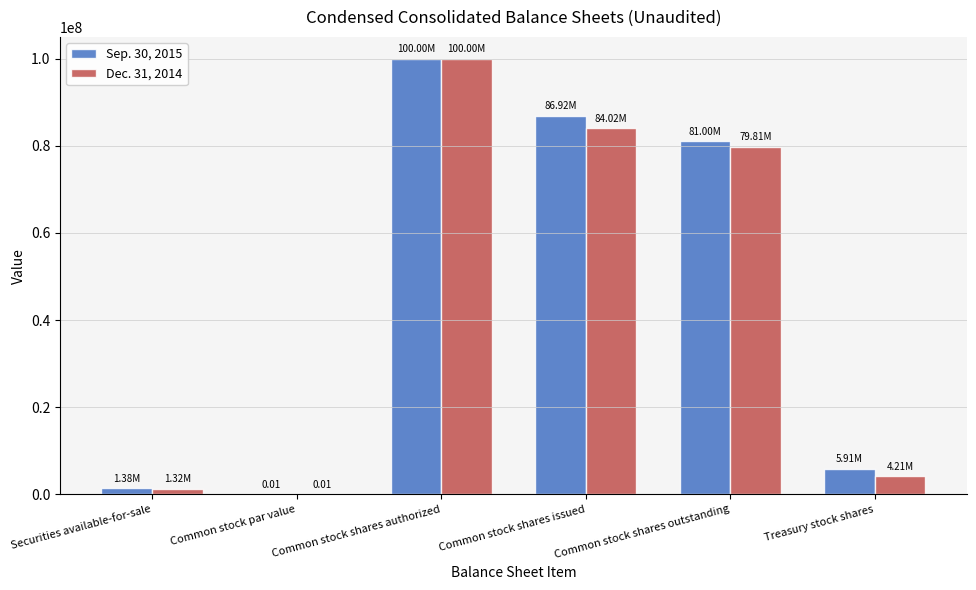

Between Common stock shares authorized and Common stock shares outstanding, which series saw the biggest shift?

Dec. 31, 2014